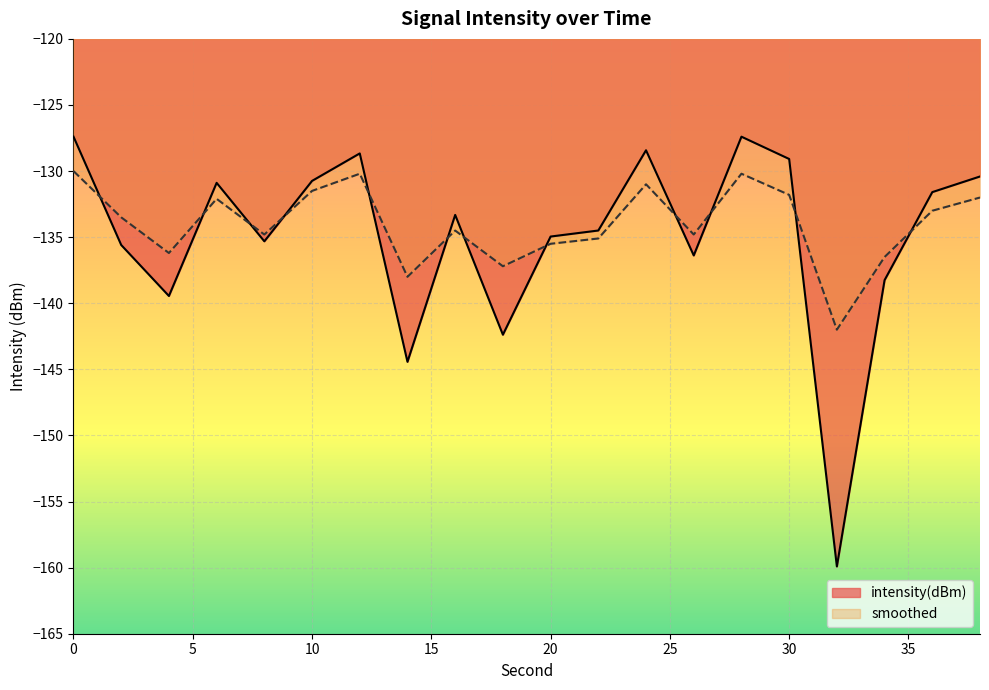

After their last crossing, which series has the higher values: smoothed or intensity(dBm)?

intensity(dBm)